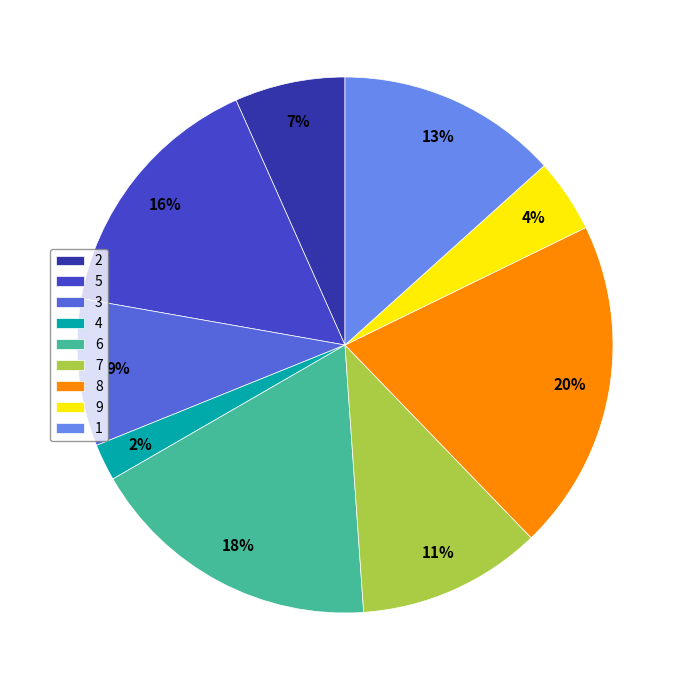

Rank the categories by value from highest to lowest.

8, 6, 5, 1, 7, 3, 2, 9, 4